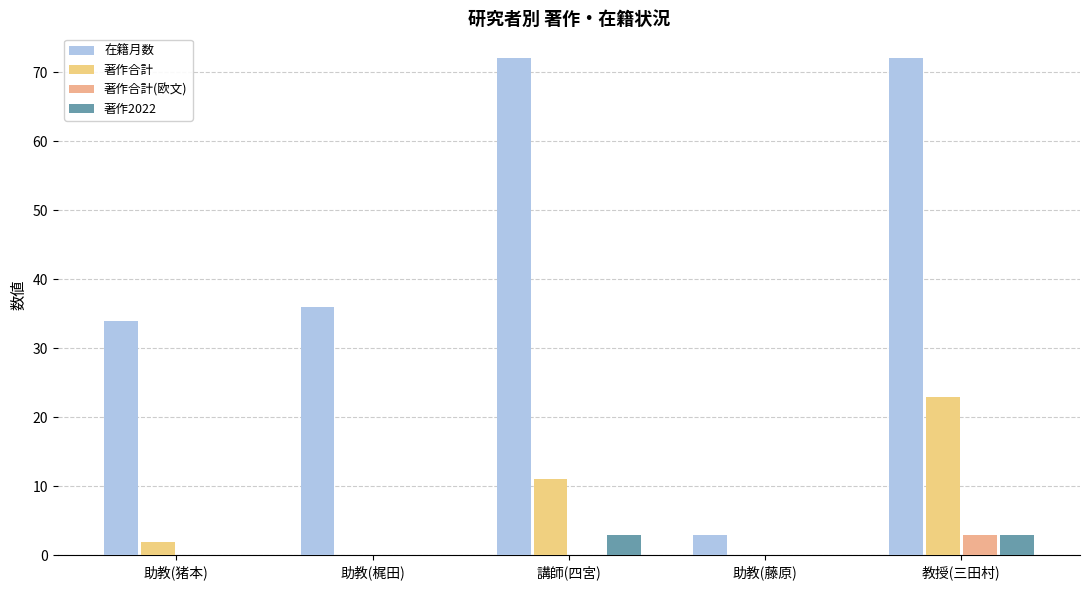

What is the difference between the 著作合計 values at 助教(藤原) and 助教(猪本)?

2